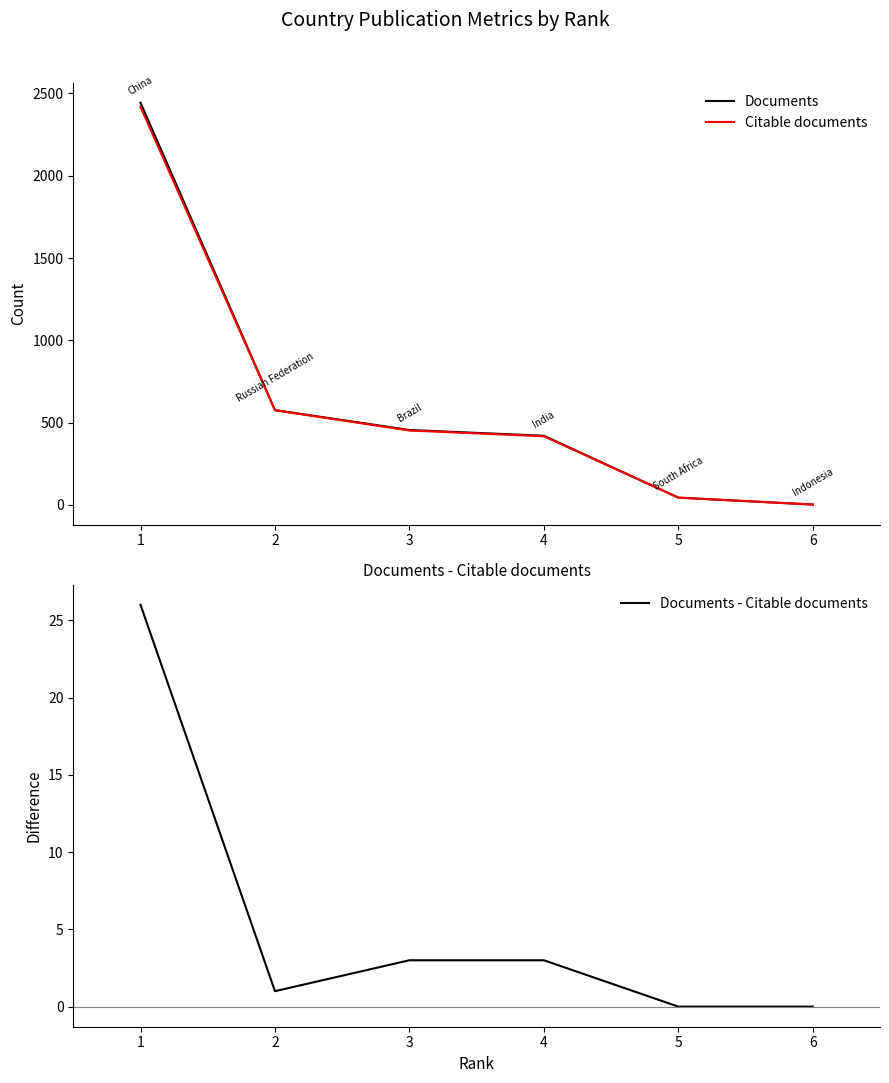

Rank the categories by Documents - Citable documents value from lowest to highest.

5, 6, 2, 3, 4, 1